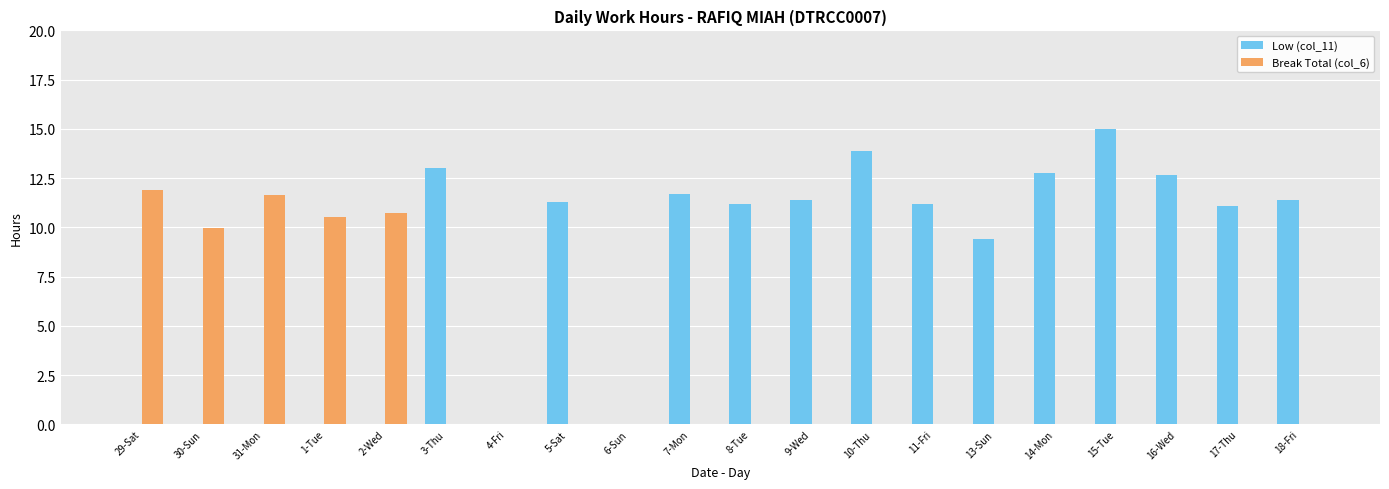

What is the spread (max minus min) of values at 3-Thu?

13.0